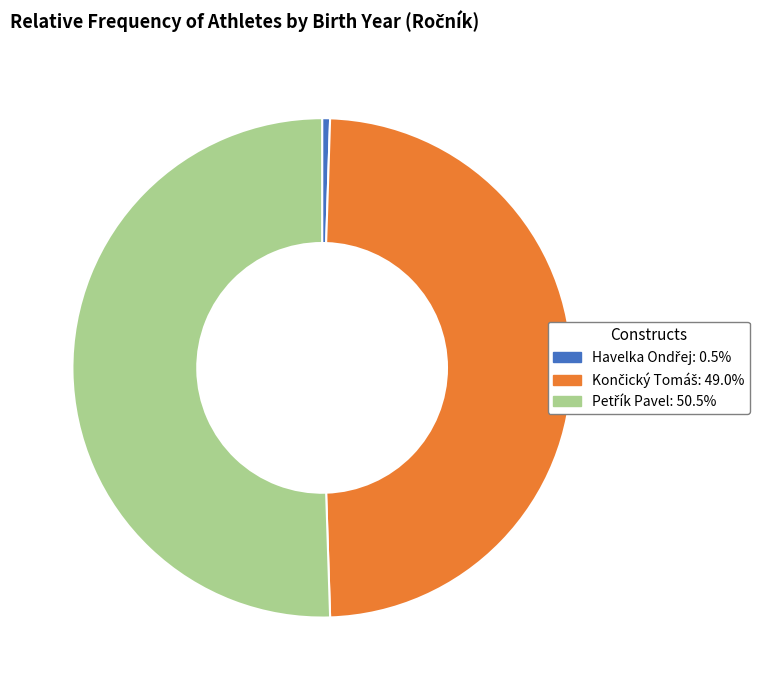

Is there a majority slice in this chart?

Yes